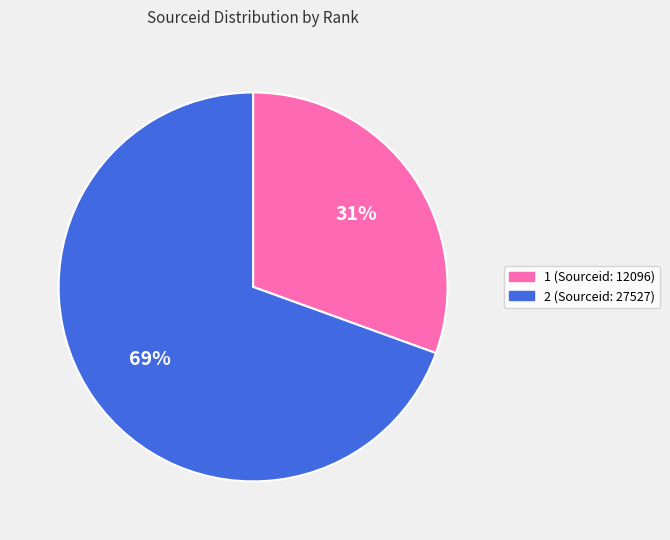

Rank the categories by value from highest to lowest.

2, 1